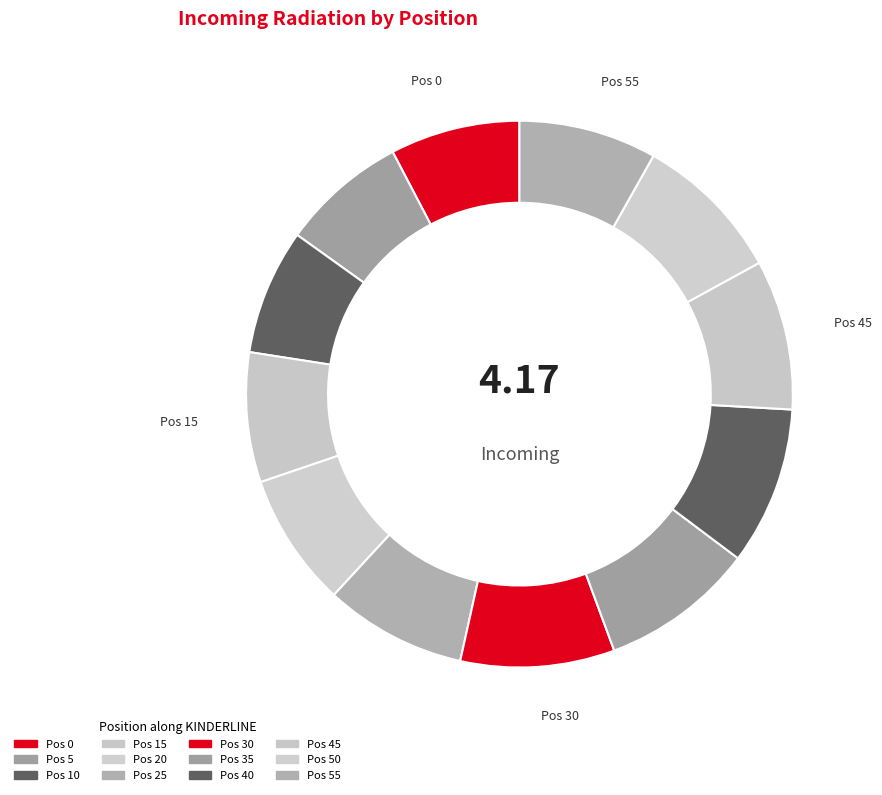

To the nearest percent, what is the average slice percentage?

8%